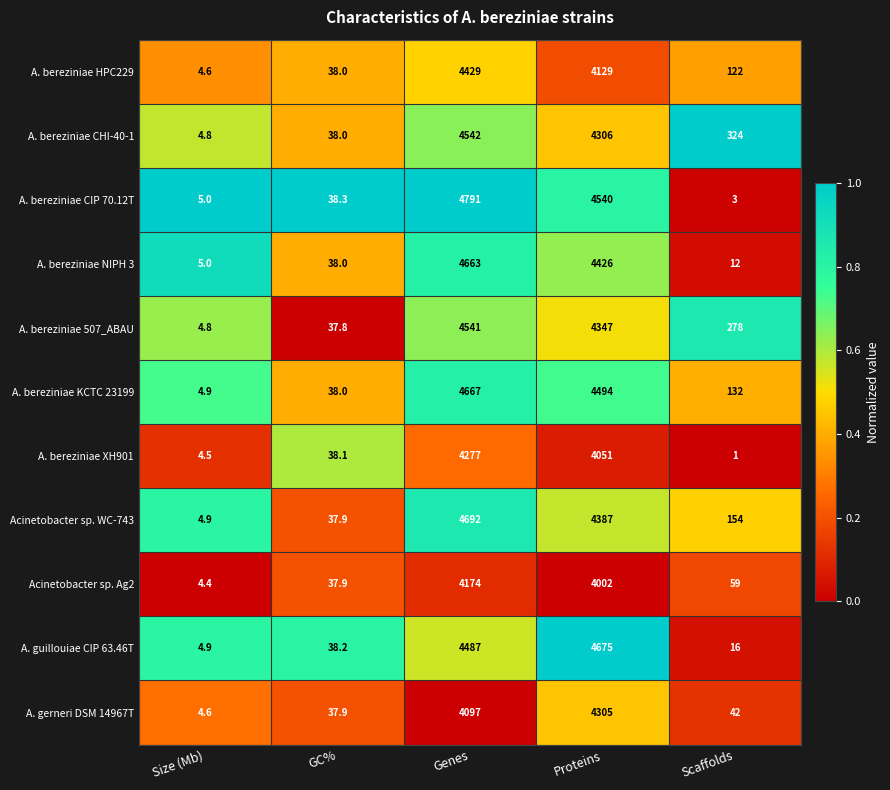

What is the sum of the A. bereziniae CIP 70.12T values at GC% and Size (Mb)?

43.3